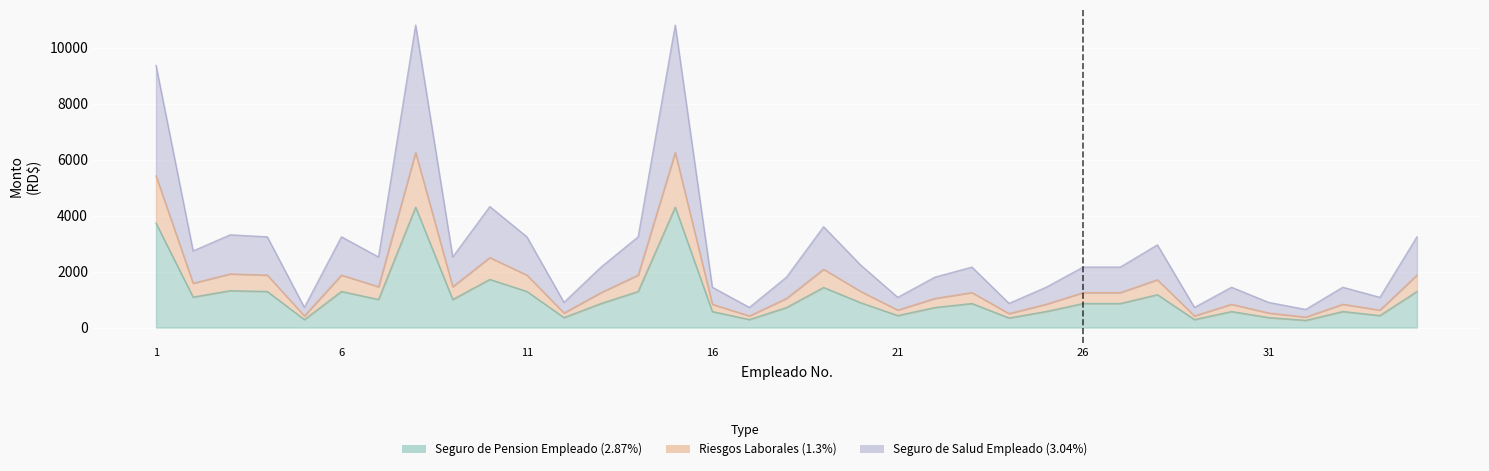

The Seguro de Pension Empleado (2.87%) series shows 287.0 at 5. True or false?

True